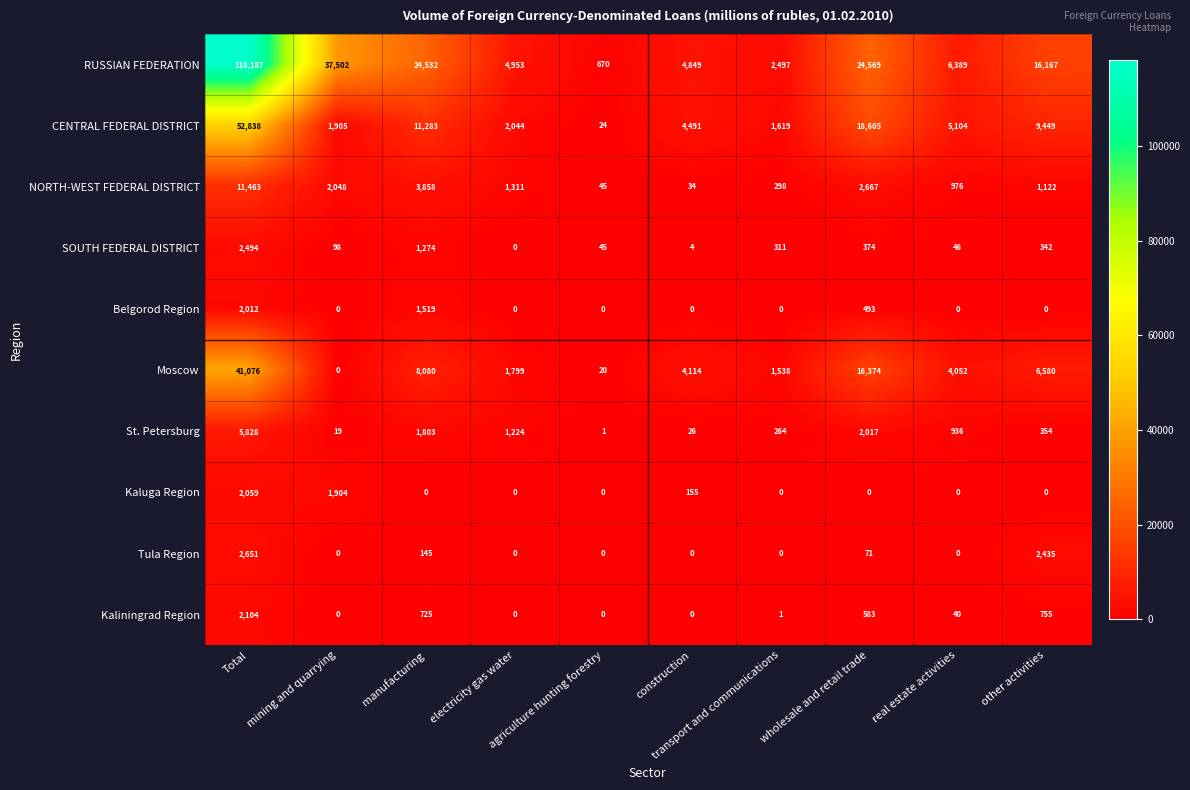

Count the number of data series in this chart.

10